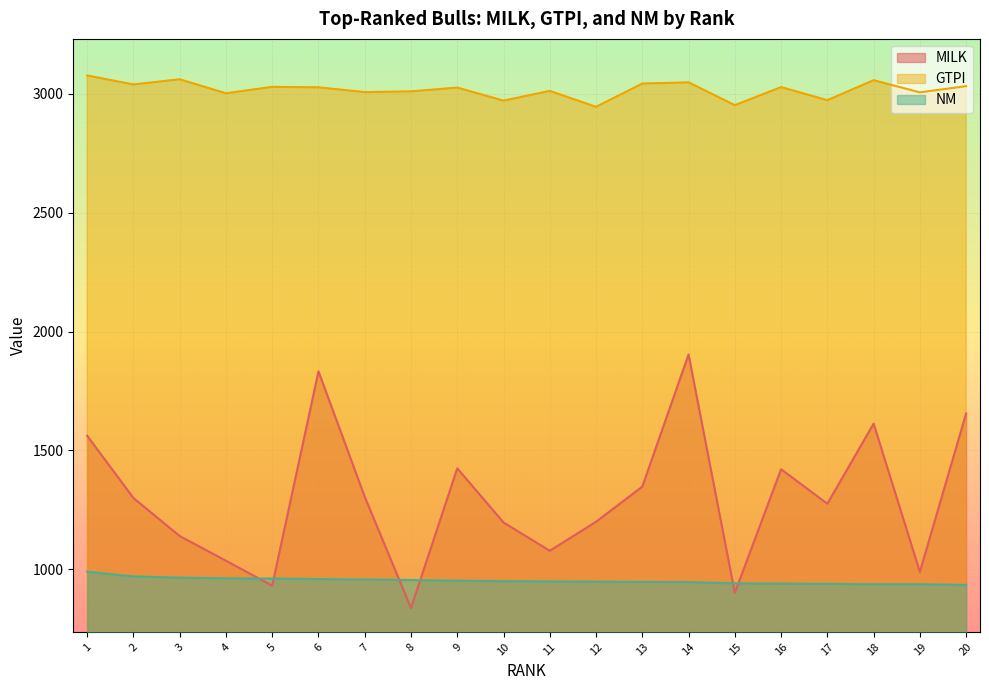

What is the average value of the MILK series?

1298